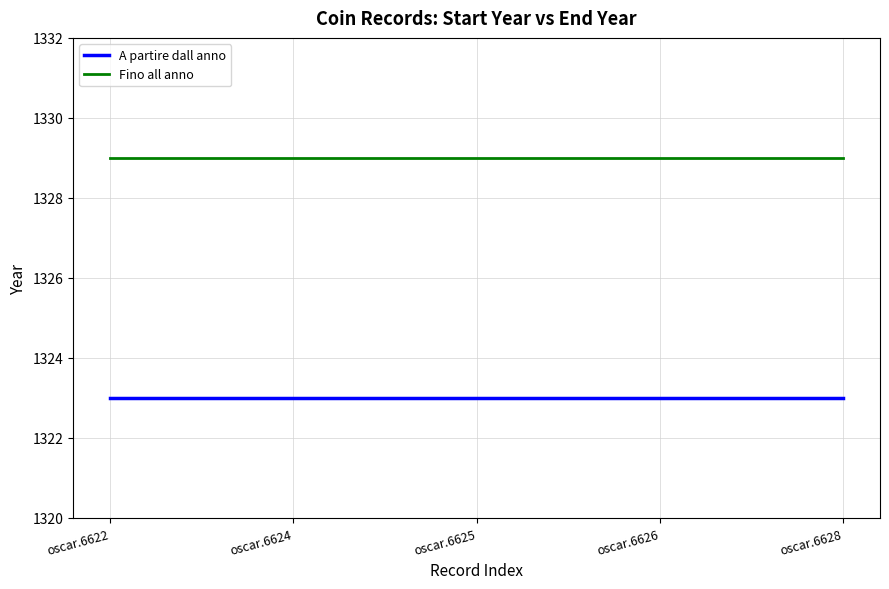

What is the spread (max minus min) of values at oscar.6626?

6